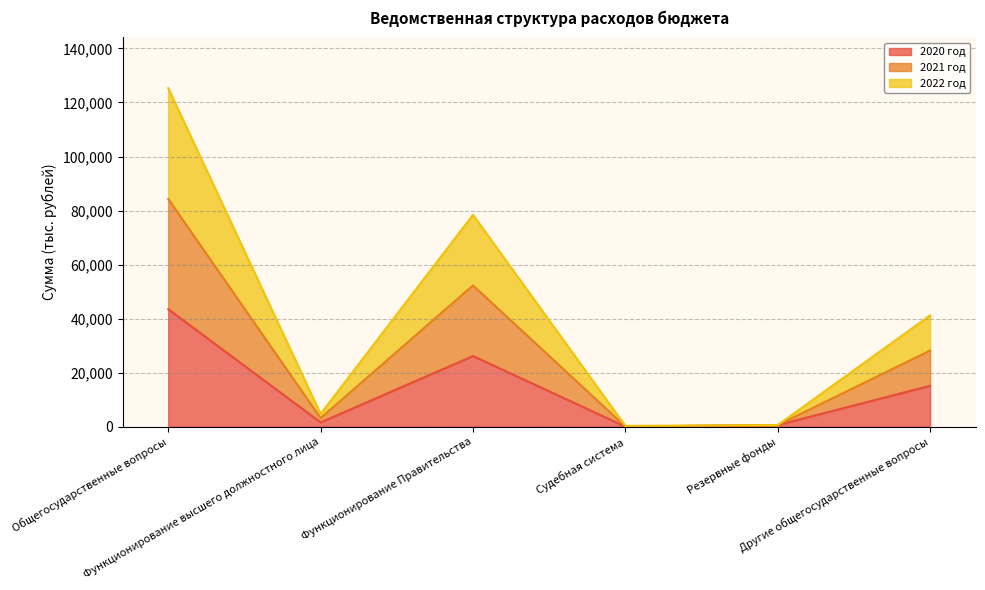

Rank the categories by 2022 год value from highest to lowest.

Общегосударственные вопросы, Функционирование Правительства, Другие общегосударственные вопросы, Функционирование высшего должностного лица, Резервные фонды, Судебная система